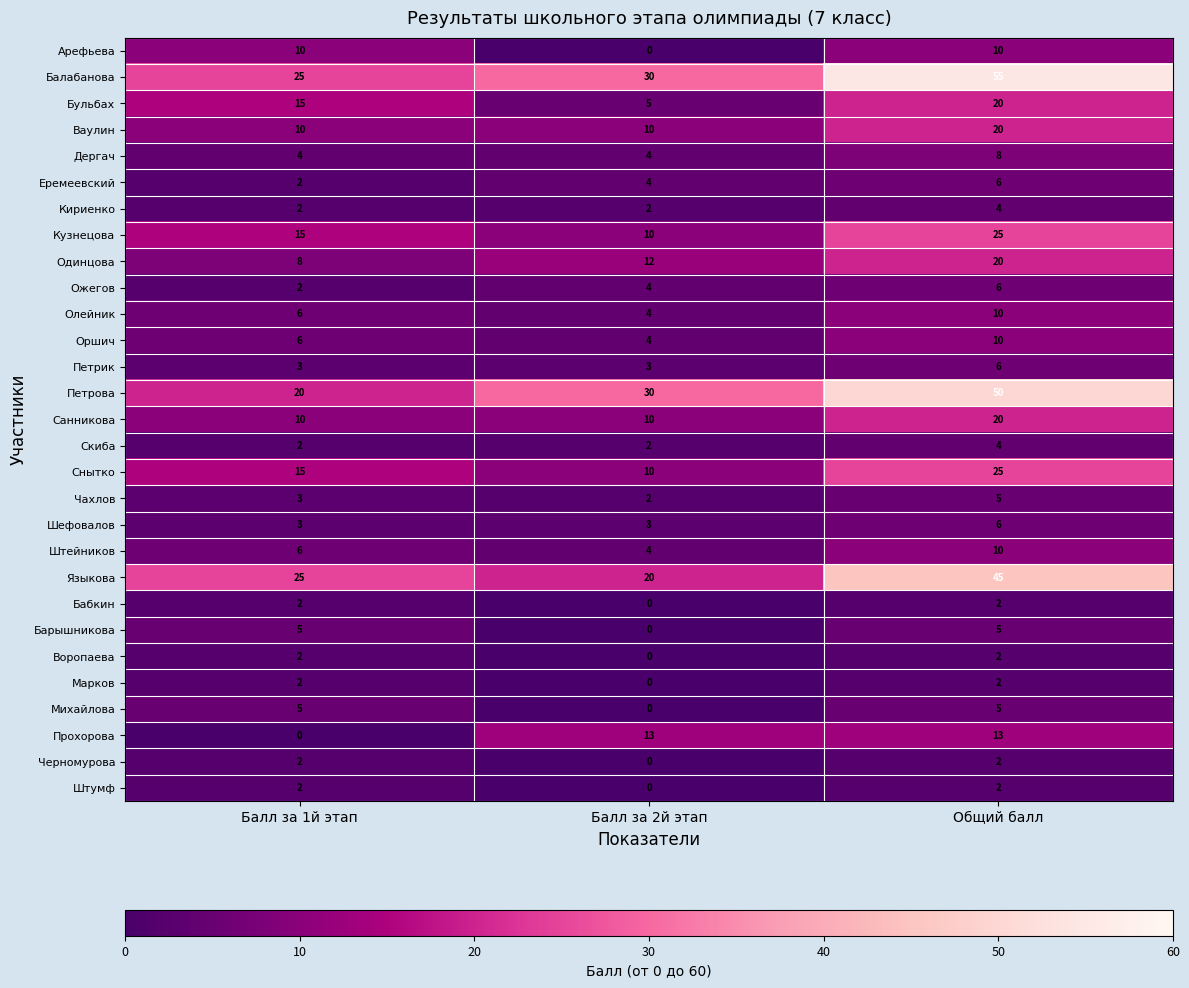

What is the difference between the highest and lowest values at Общий балл?

53